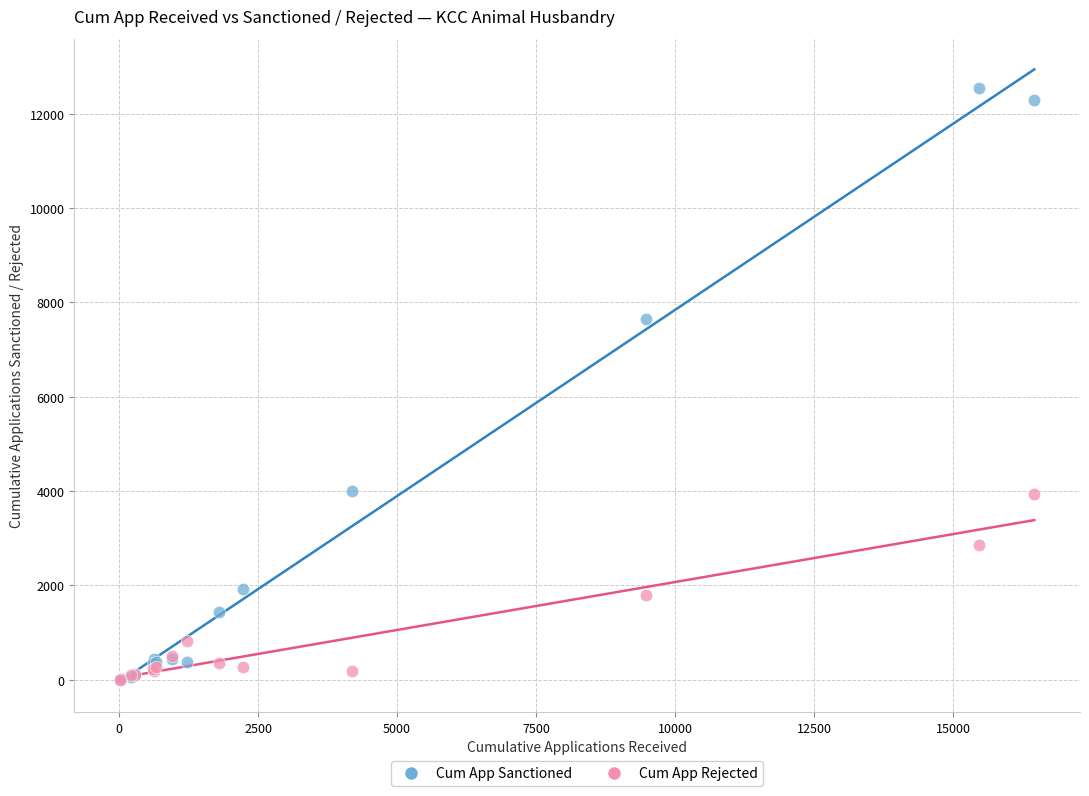

Which series has the widest spread of Y values?

Cum App Sanctioned